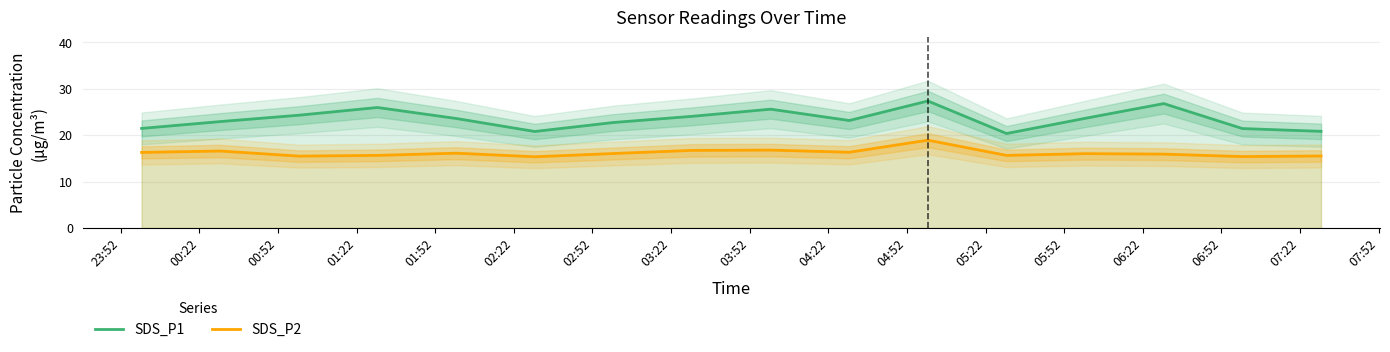

True or false: SDS_P2 and SDS_P1 intersect in this chart.

False